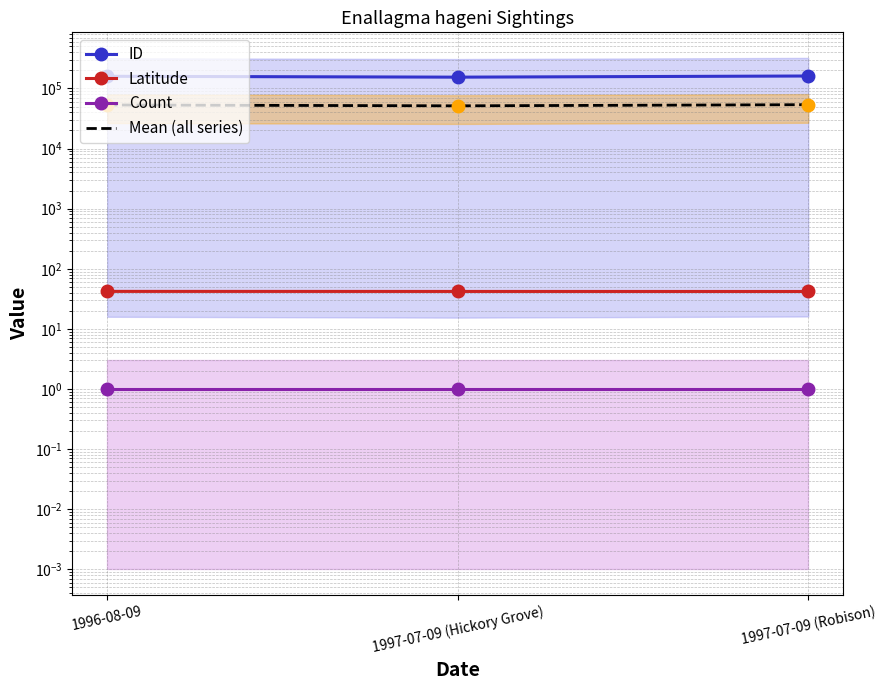

List the series in order of their peak value, lowest first.

Count, Latitude, Mean (all series), ID